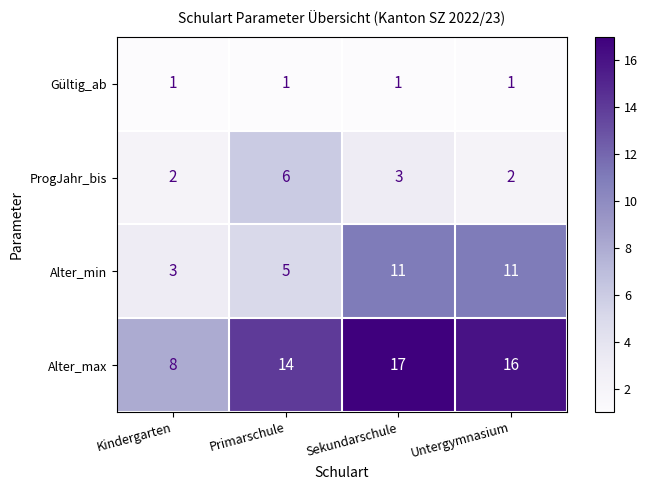

At how many categories does at least one series exceed 1?

4